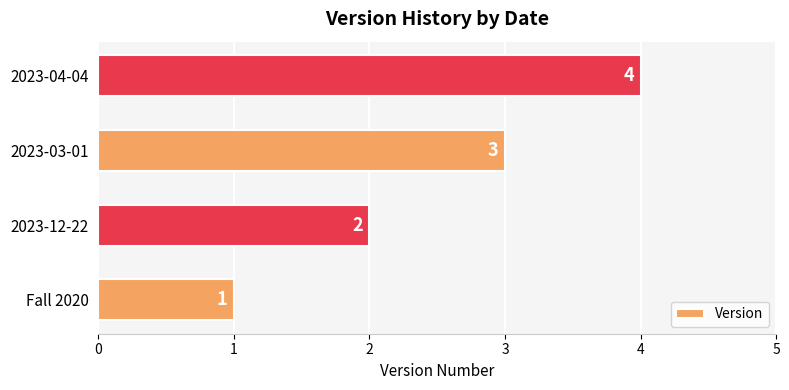

At which label is the value closest to 2?

2023-12-22